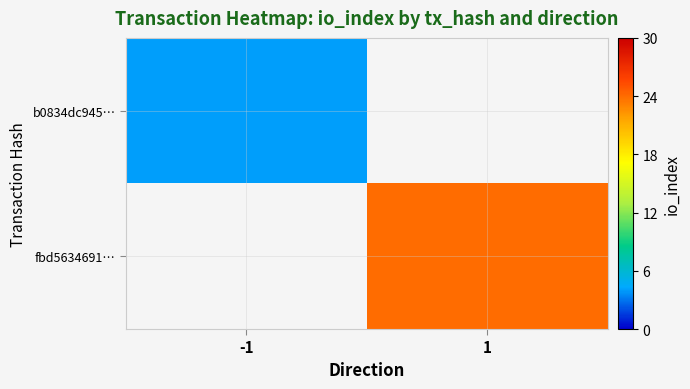

Which category has the lowest value across all series?

-1